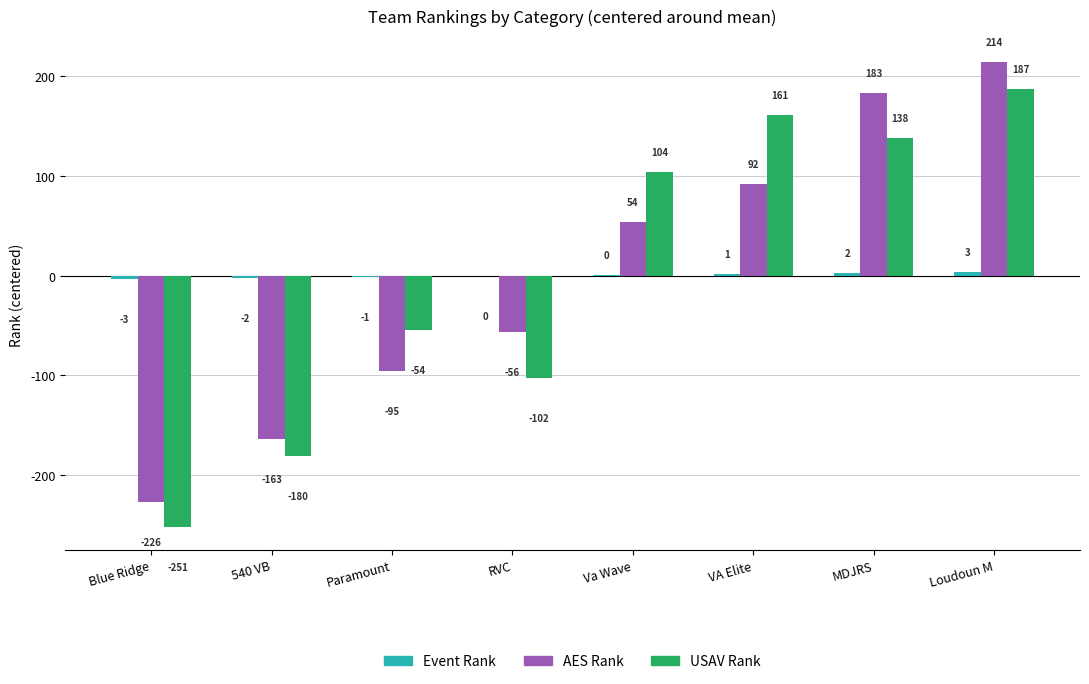

Reading left to right, extract all data points from this chart.

Event Rank: -3.5	-2.5	-1.5	-0.5	0.5	1.5	2.5	3.5
AES Rank: -226.9	-163.9	-95.9	-56.9	54.1	92.1	183.1	214.1
USAV Rank: -251.9	-180.9	-54.9	-102.9	104.1	161.1	138.1	187.1